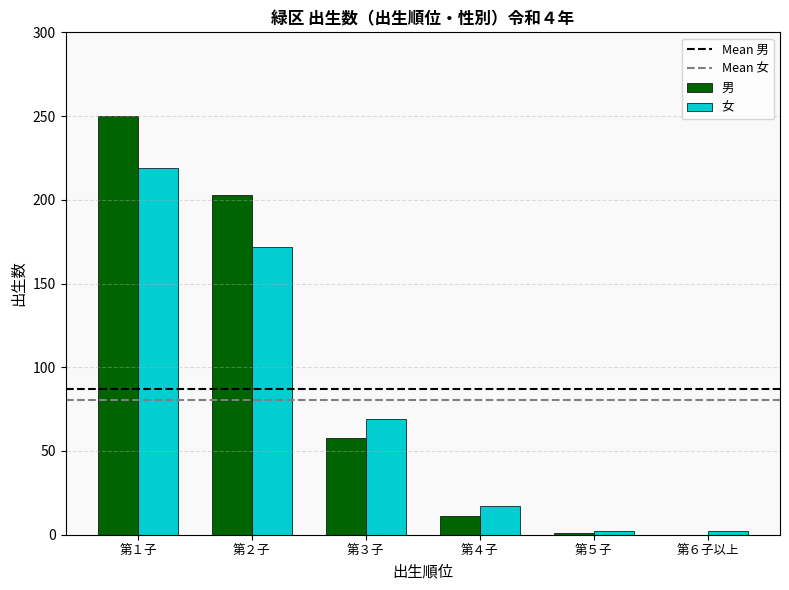

Which label corresponds to the largest value in the chart?

第１子